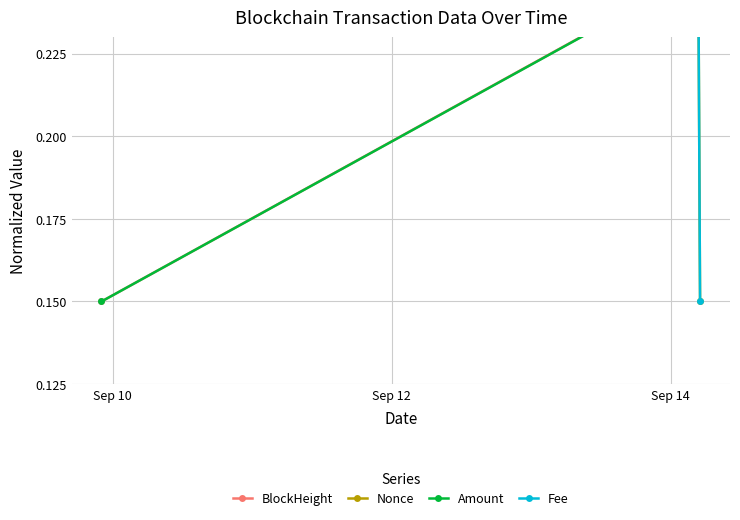

How many Amount values are between 0 and 1?

3